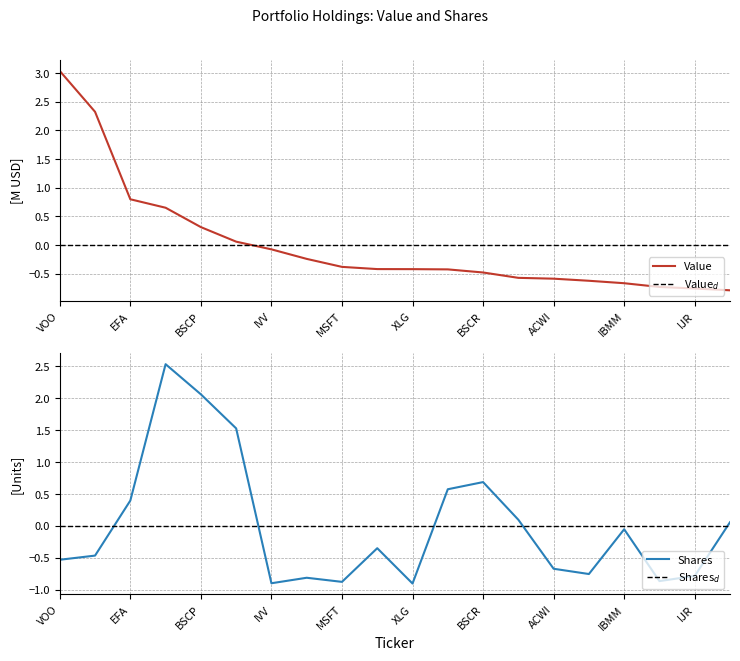

At which label is Value$_d$ closest to 0?

VOO